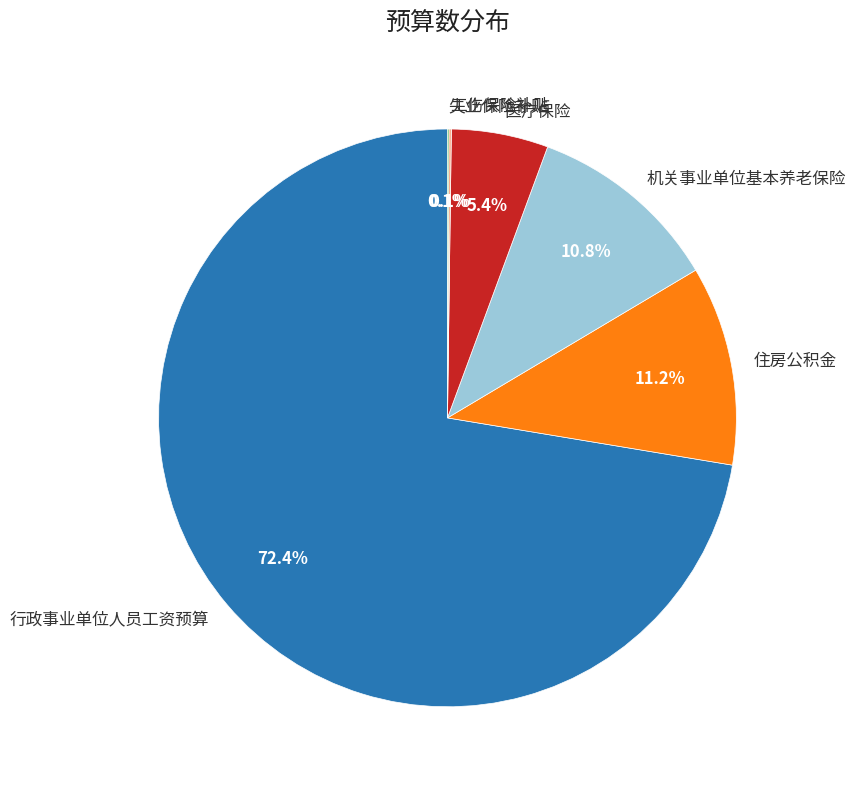

To the nearest percent, what is the average slice percentage?

17%